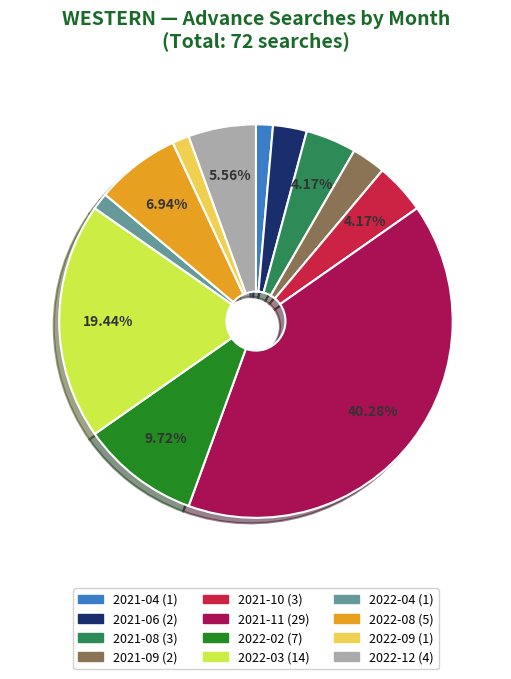

Count the number of slices in the pie.

12